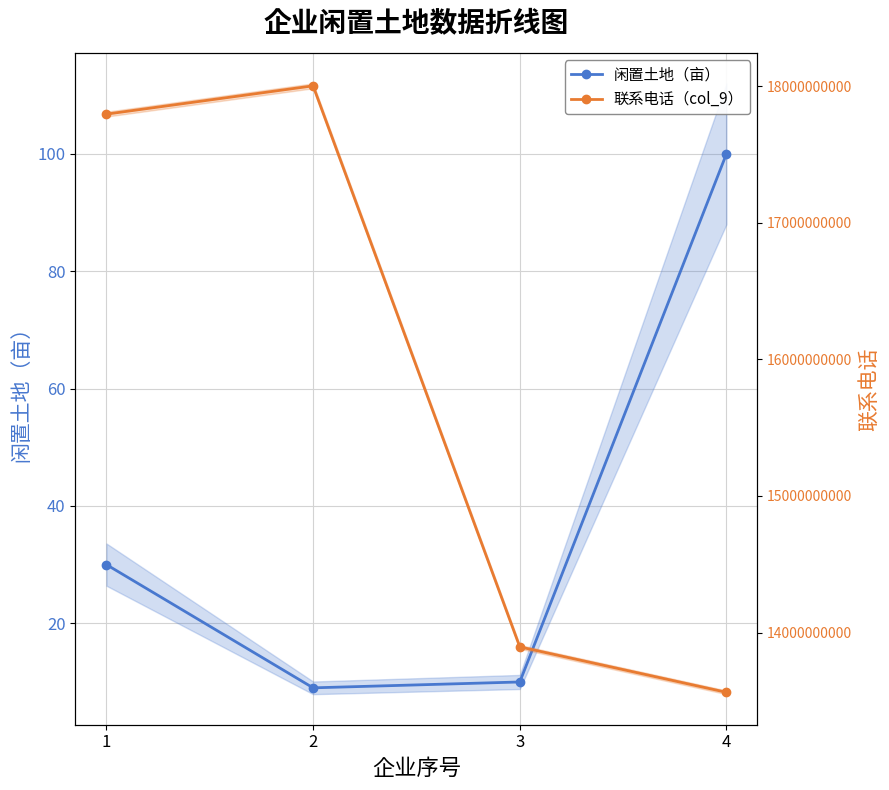

What is the difference between the second highest and minimum values in the 联系电话（col_9） series?

4232826462